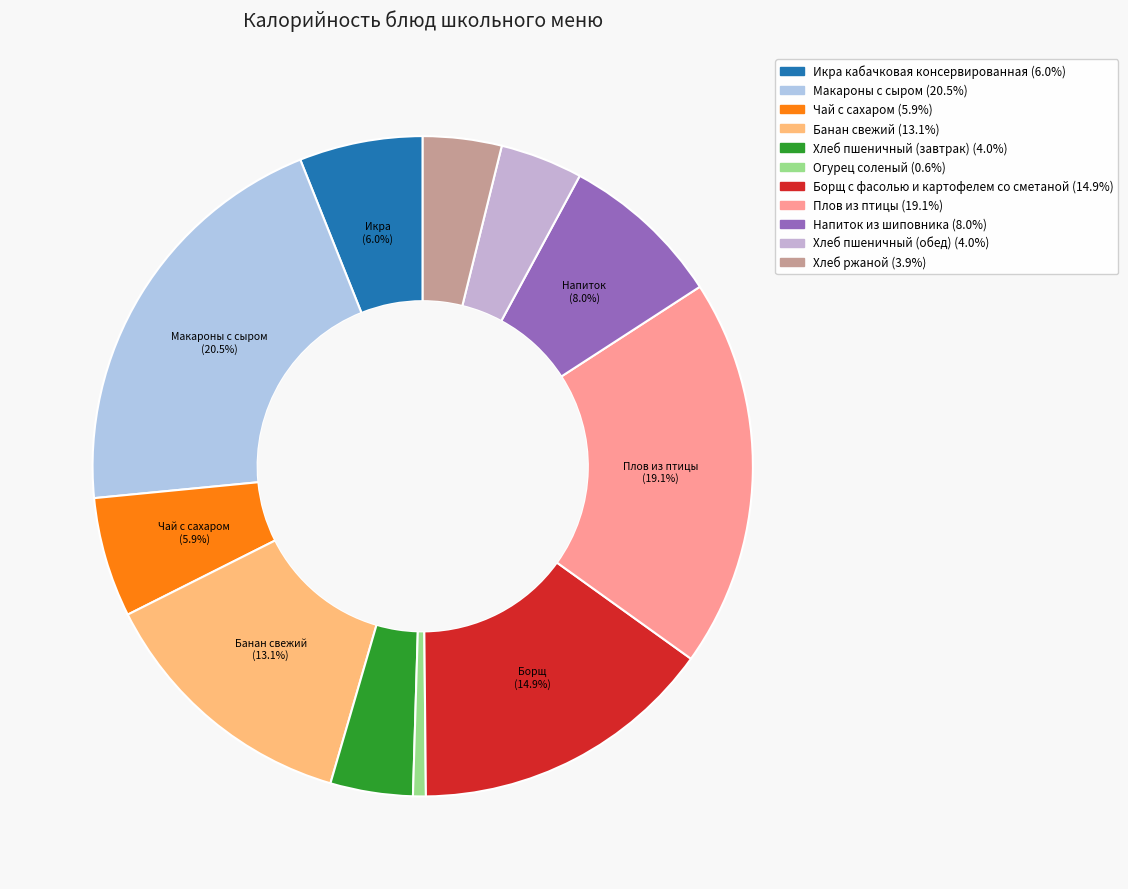

Combined, do Икра кабачковая консервированная and Чай с сахаром account for over 50%?

No